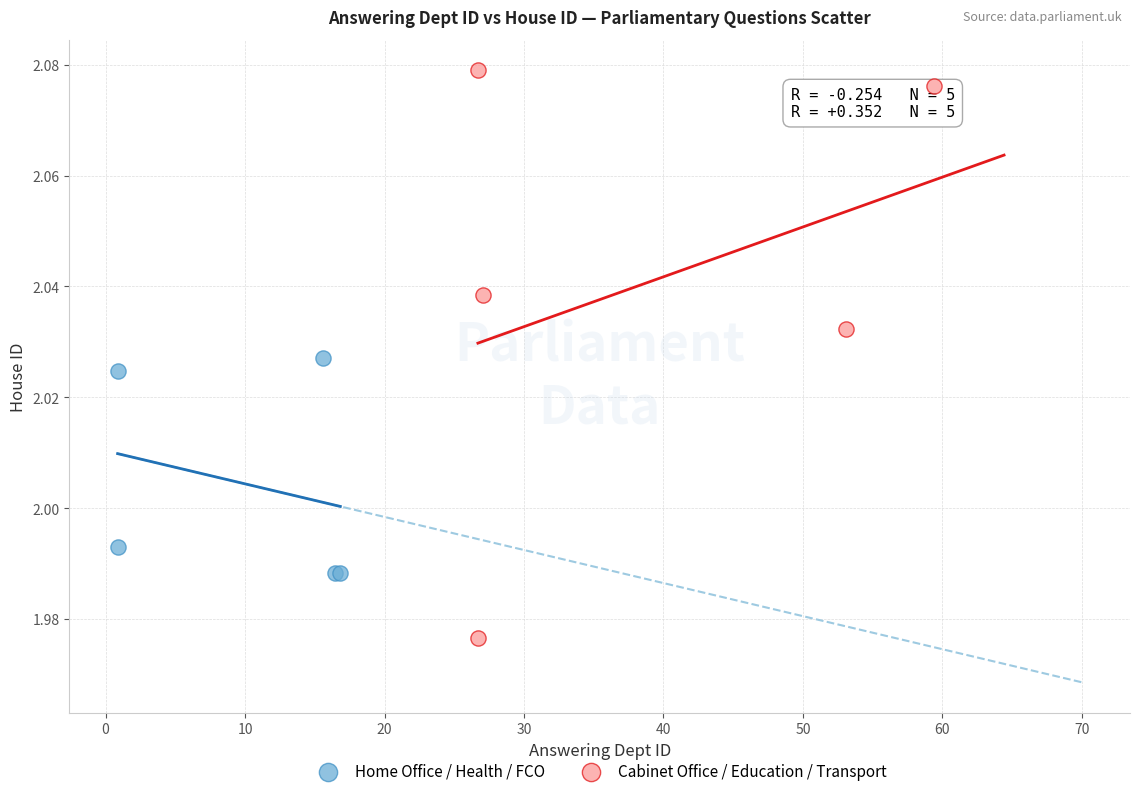

Which series has the largest Y range (max minus min)?

Cabinet Office / Education / Transport